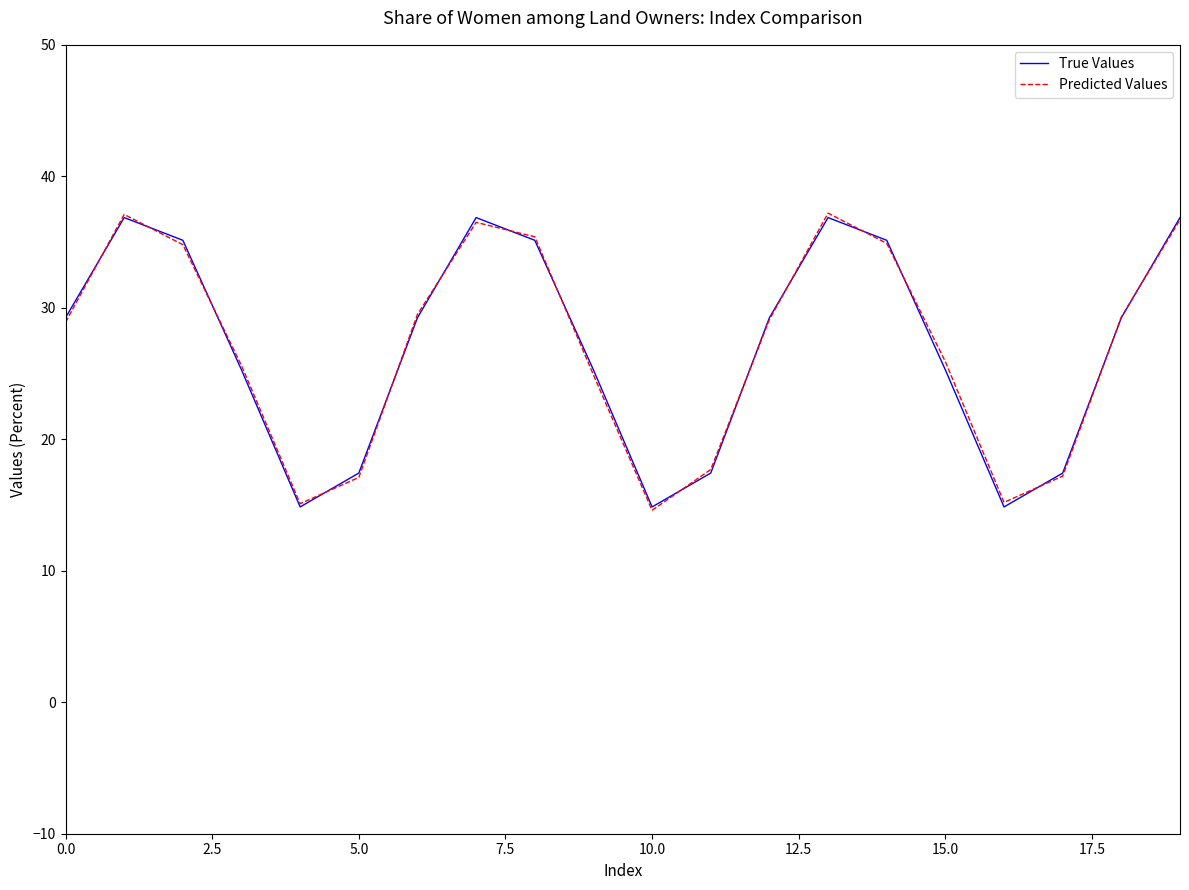

What is the minimum value shown in the chart?

14.6